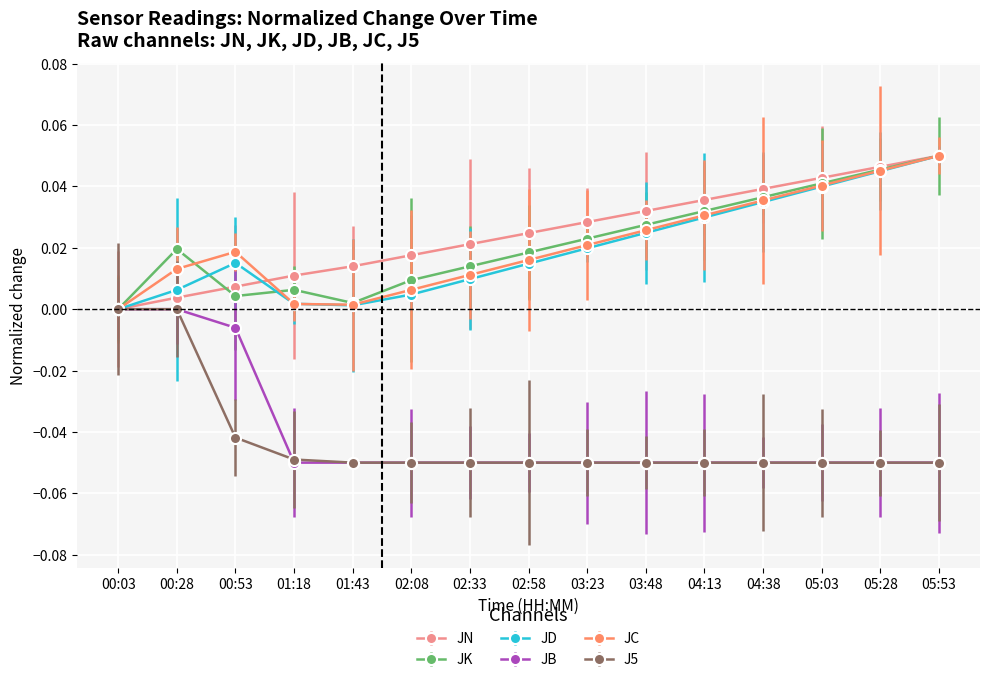

How many lines are shown in the chart?

6